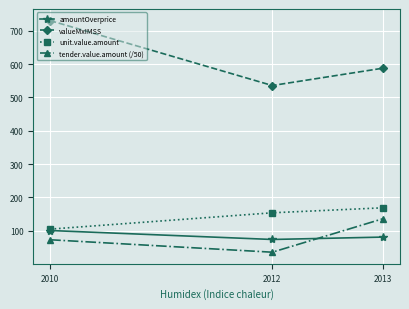

What is the value of the unit.value.amount point at the 3rd from the left?

169.0